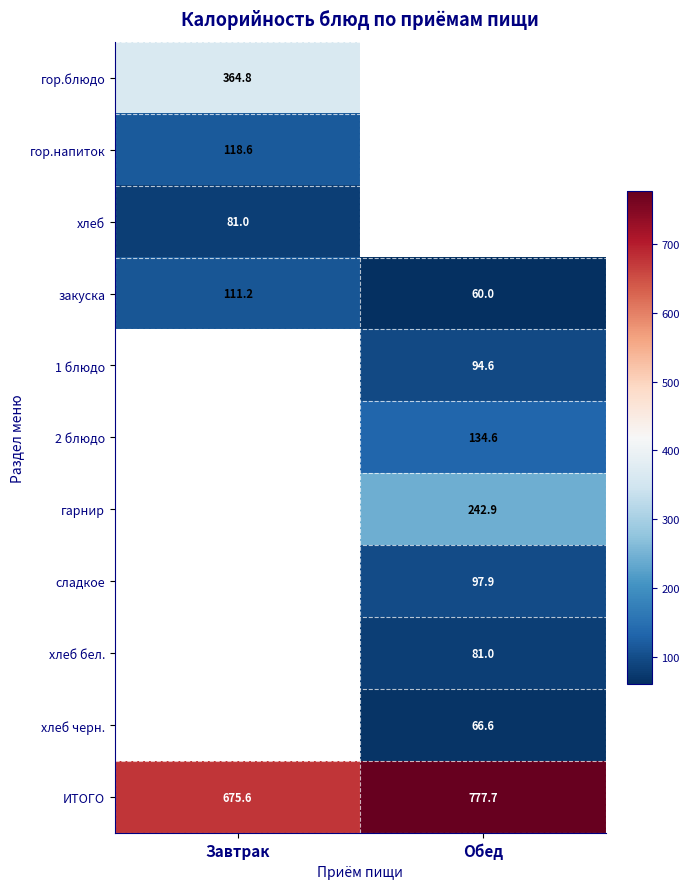

The закуска series shows 111.2 at Завтрак. True or false?

True